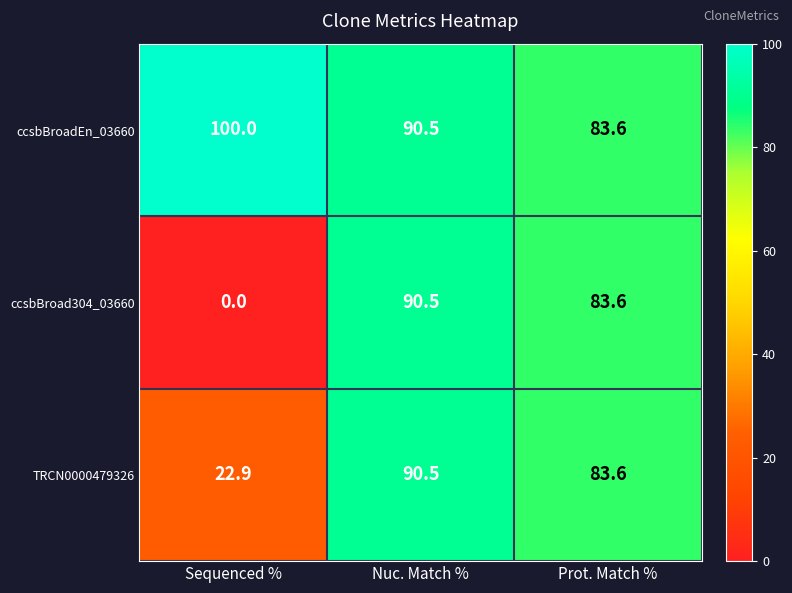

True or false: ccsbBroadEn_03660 has a value of 100.0 at Sequenced %.

True